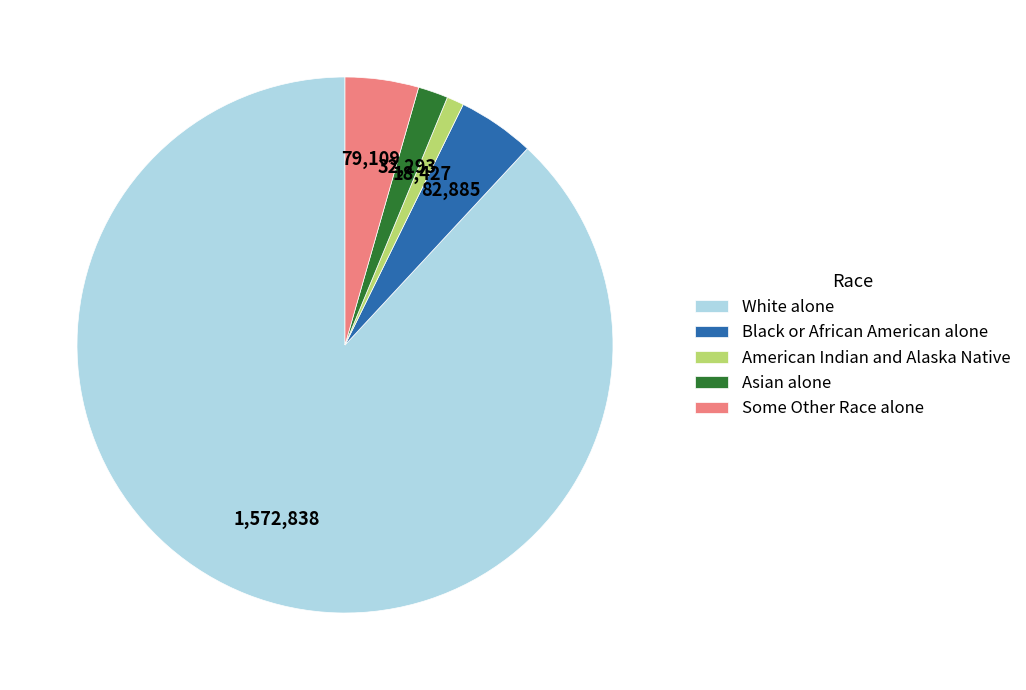

Between Asian alone and Black or African American alone, which is larger?

Black or African American alone